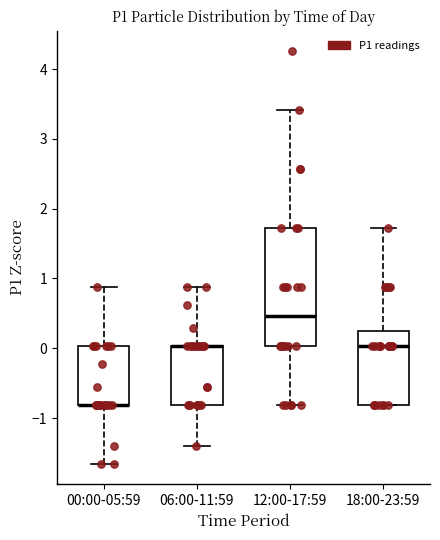

Reading left to right, read every box against the y-axis: the position of its median line, the range the box covers, and the ends of its whiskers. The values are not printed on the chart, so give them approximately, as read against the axis.

00:00-05:59: median -0.8 (drawn on the box's lower edge), box -0.8 to 0.0, whiskers -1.7 to 0.9
06:00-11:59: median 0.0 (drawn on the box's upper edge), box -0.8 to 0.0, whiskers -1.4 to 0.9
12:00-17:59: median 0.5, box 0.0 to 1.7, whiskers -0.8 to 3.4
18:00-23:59: median 0.0, box -0.8 to 0.2, whiskers -0.8 to 1.7